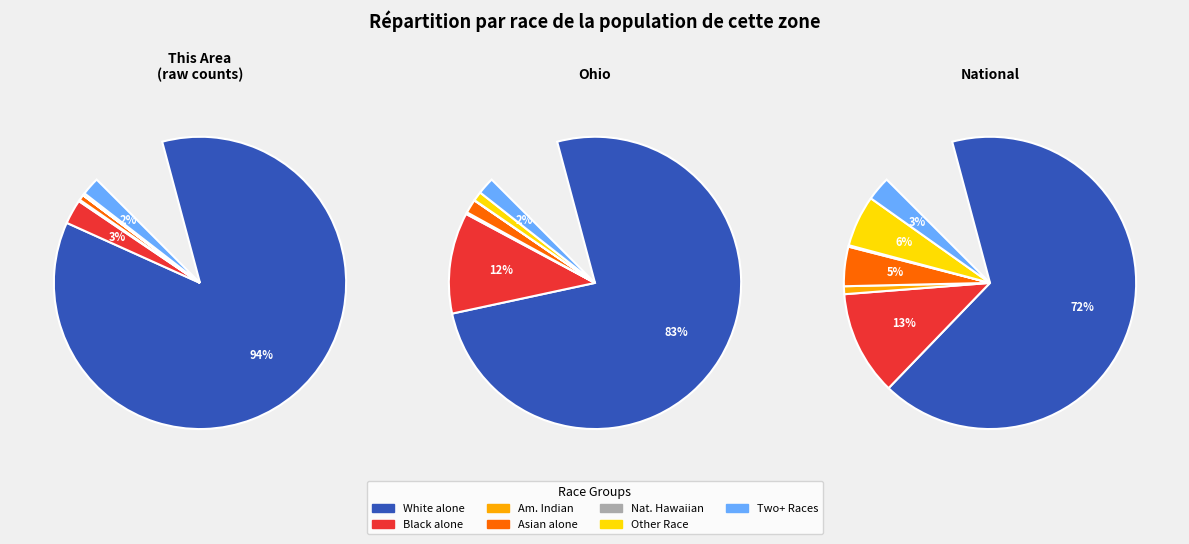

To the nearest percent, what portion does Asian alone represent?

1%